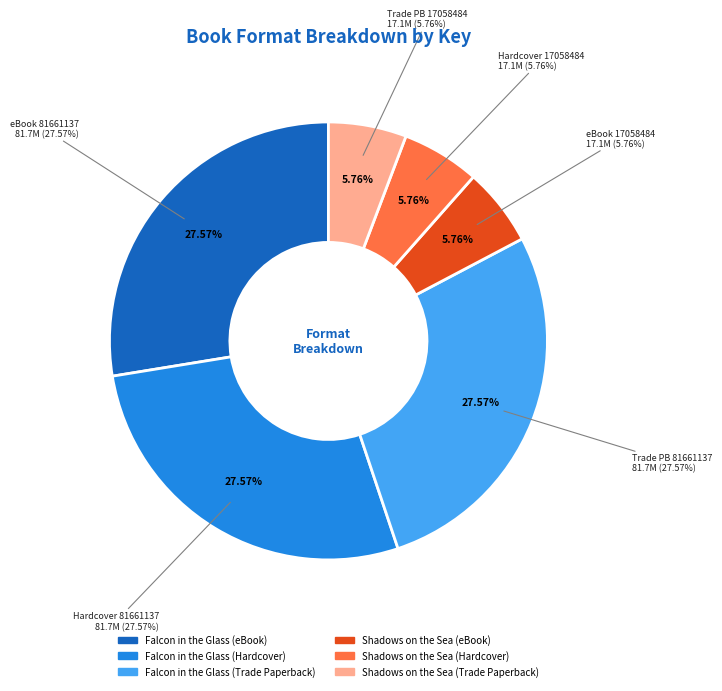

Rank the categories by value from lowest to highest.

Shadows on the Sea (eBook), Shadows on the Sea (Hardcover), Shadows on the Sea (Trade Paperback), Falcon in the Glass (eBook), Falcon in the Glass (Hardcover), Falcon in the Glass (Trade Paperback)